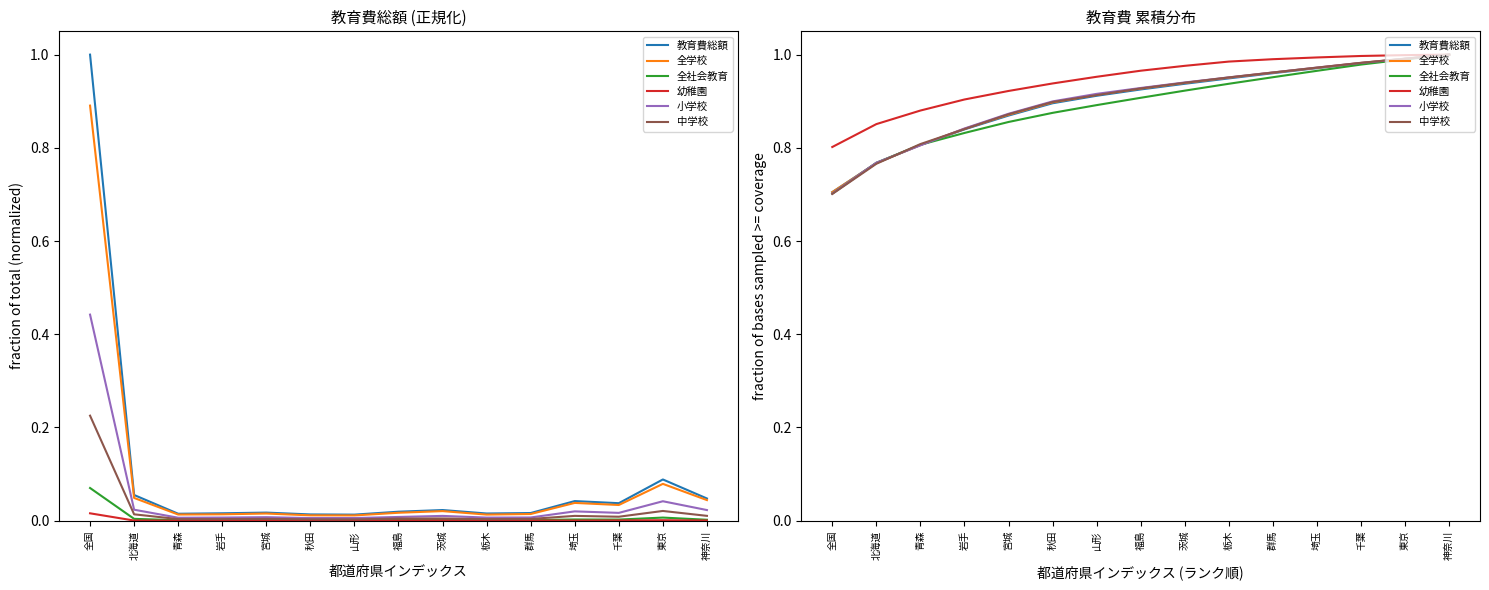

What is the difference between the highest and lowest values at 青森?

0.1